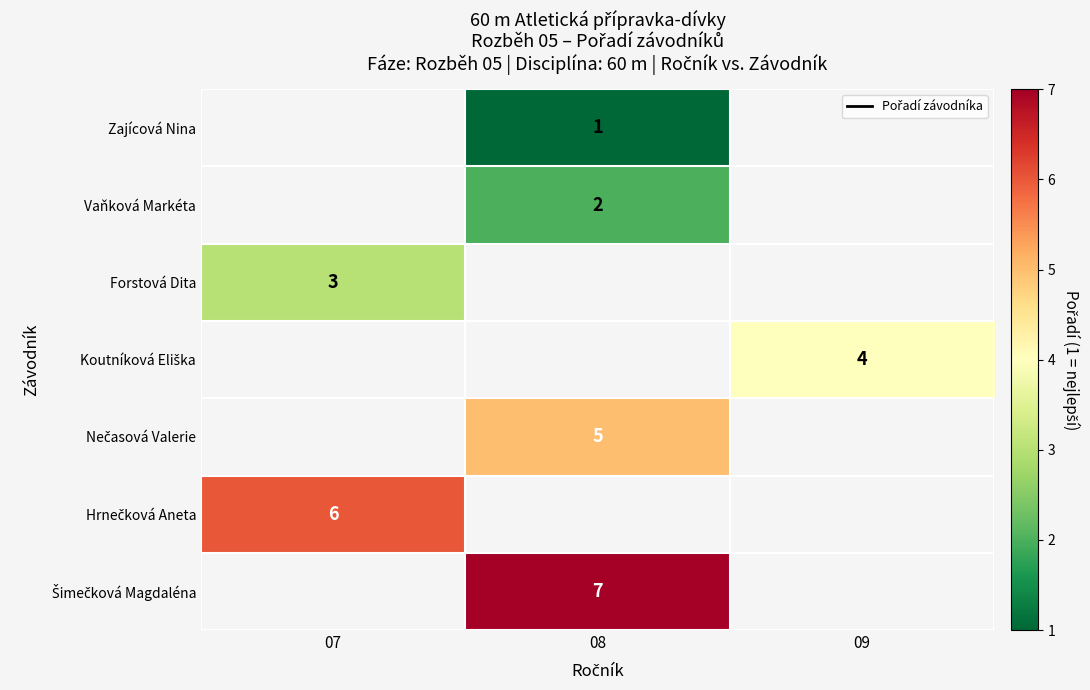

Is it true that Forstová Dita equals 1 at 07?

False